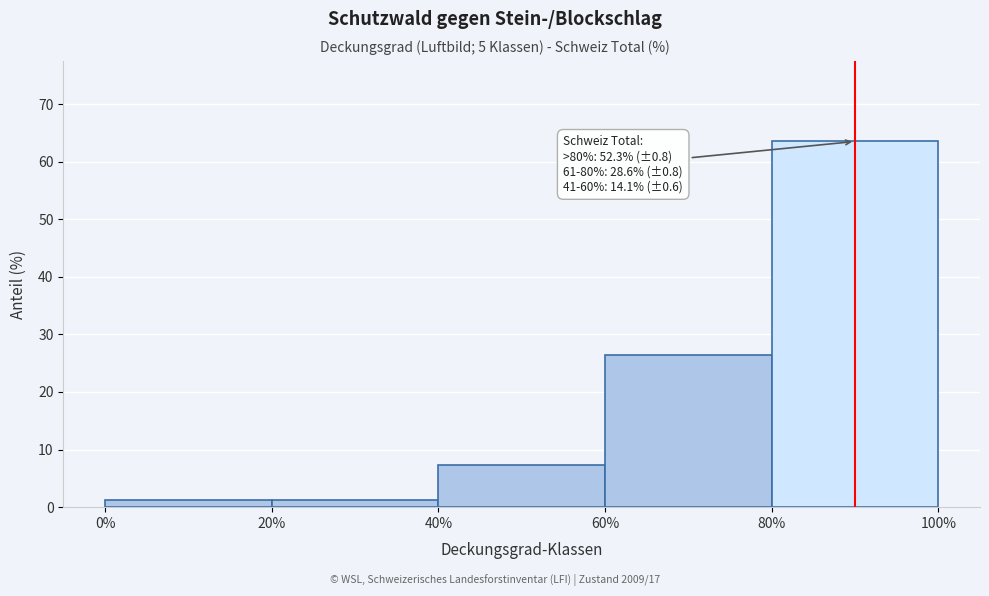

Over which range of the x-axis is the bar tallest?

80% to 100%